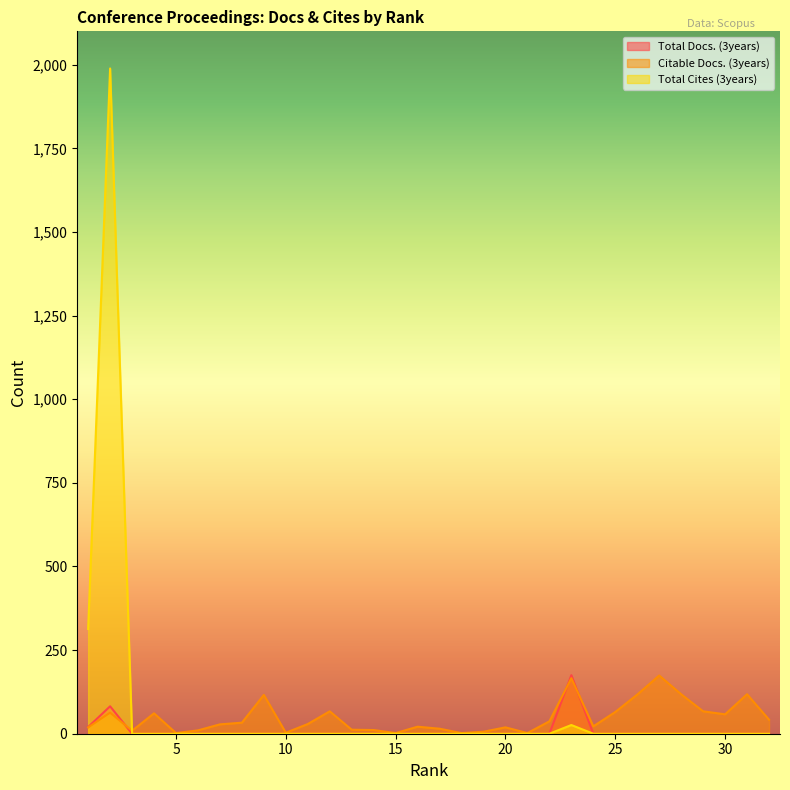

How many intersections are there between Citable Docs. (3years) and Total Docs. (3years)?

3